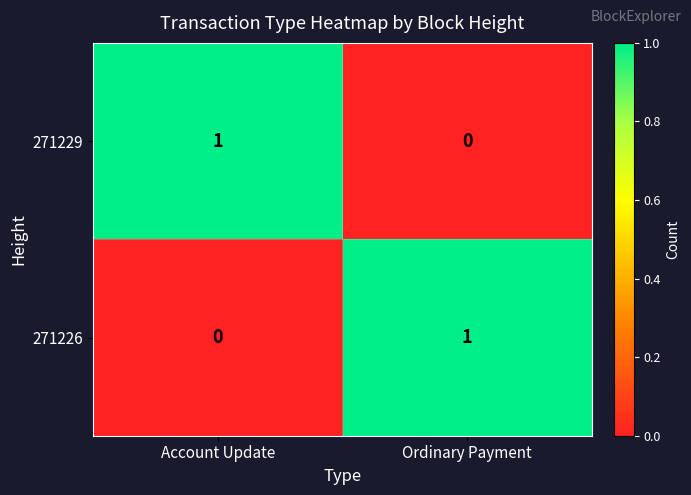

At Ordinary Payment, list the series in order from smallest to largest.

271229, 271226